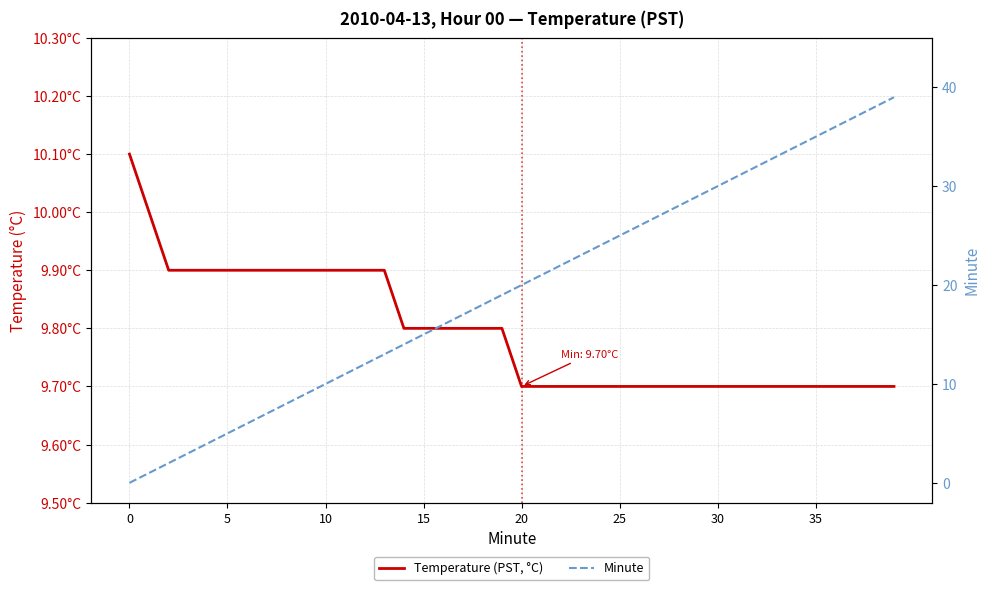

Rank the series by their average value, from lowest to highest.

Temperature (PST, °C), Minute